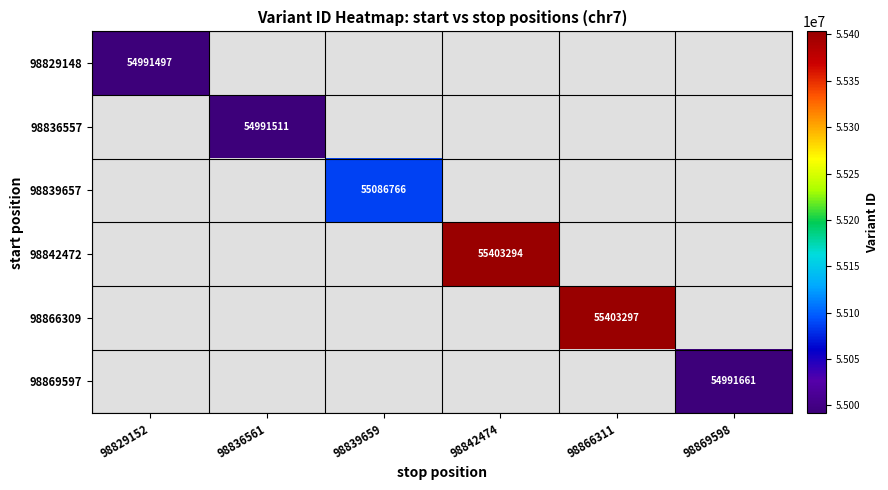

Is it true that 98829148 equals 54991497 at 98829152?

True